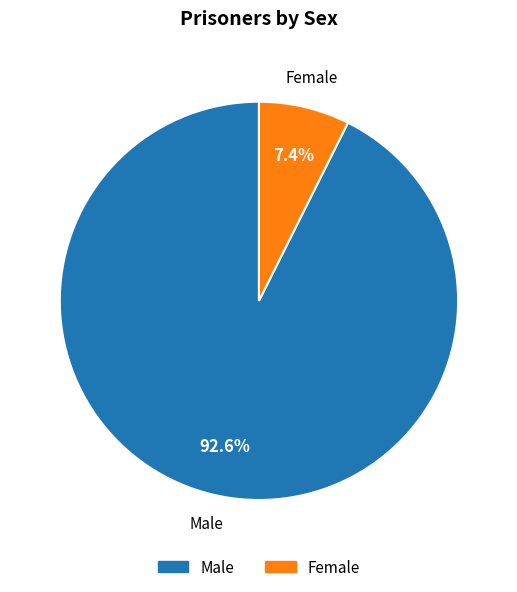

Count the number of slices in the pie.

2